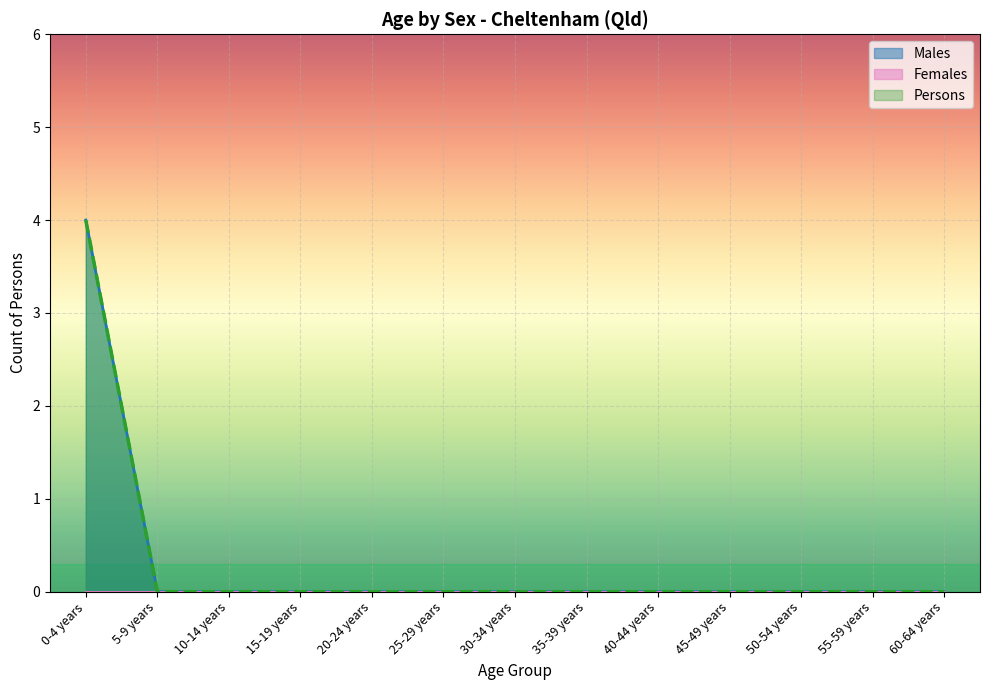

What is the difference between the maximum and second lowest values in the Persons series?

4